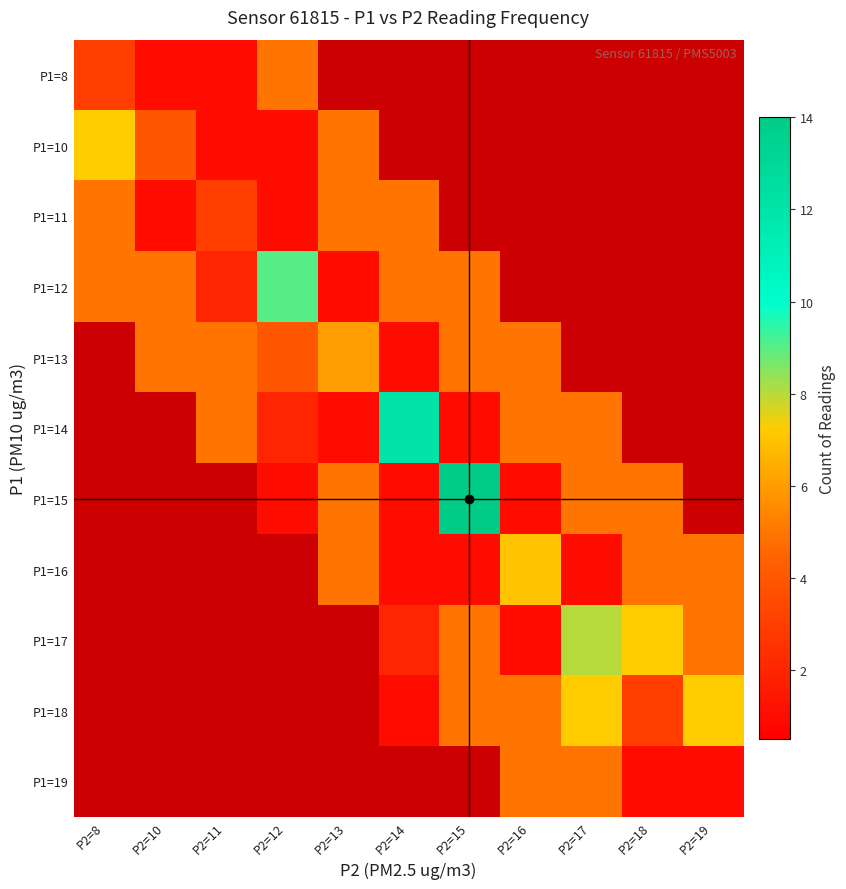

At how many categories does at least one series exceed 11?

2